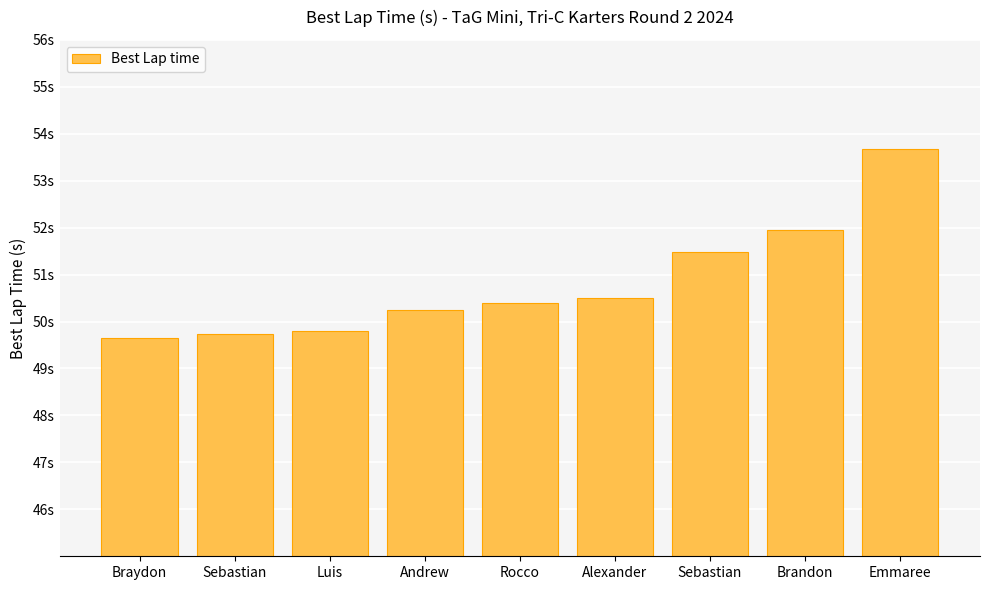

Count the number of data series in this chart.

1